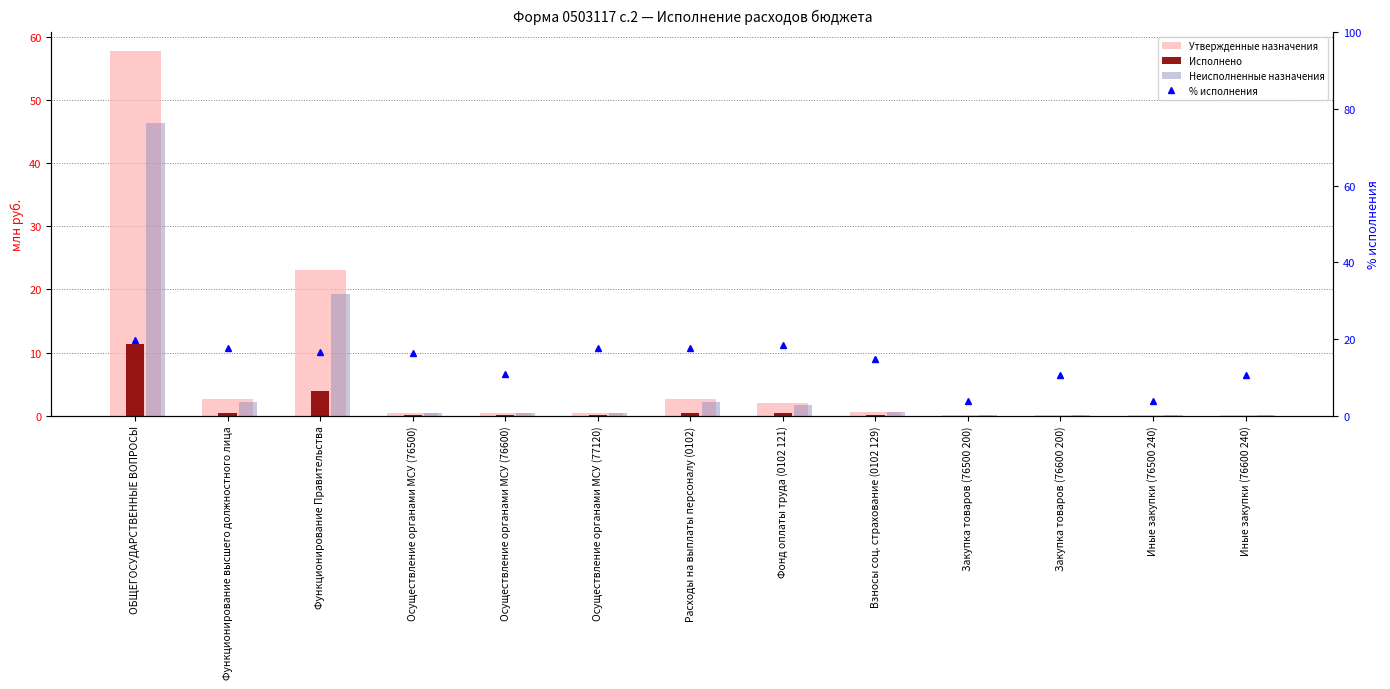

What is the difference between the maximum and minimum values in the Утвержденные назначения series?

57.8